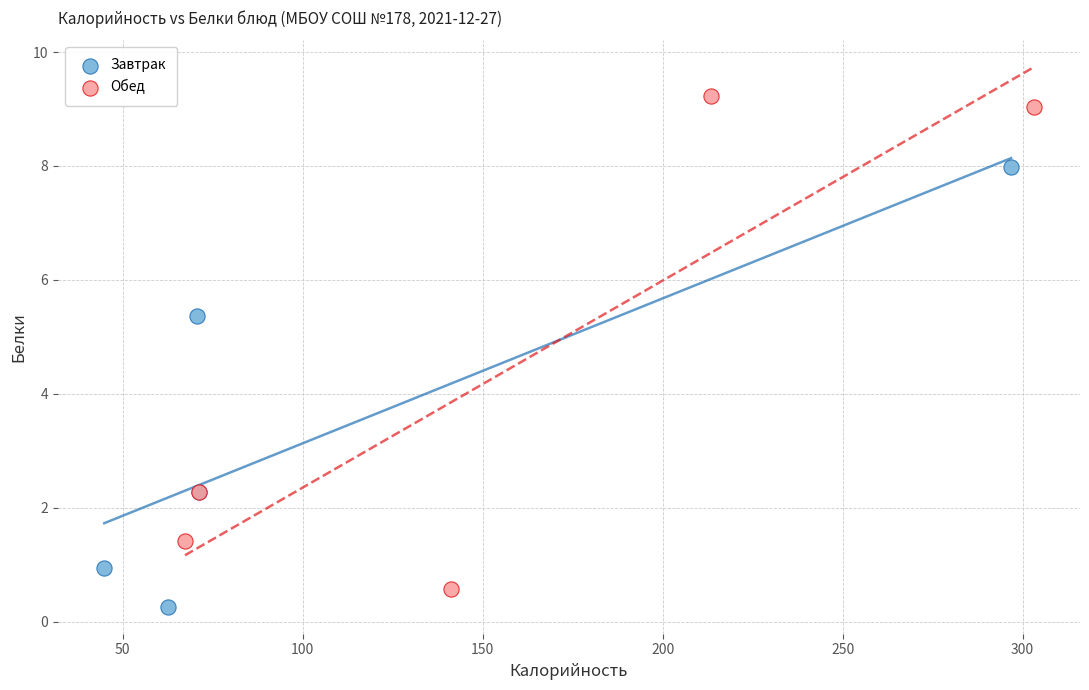

Which series contains the highest Y value?

Обед